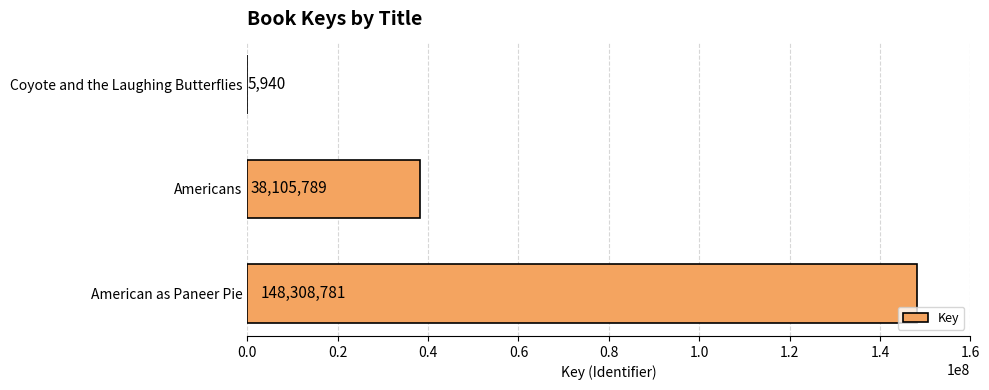

At which category does the chart reach its peak across all series?

American as Paneer Pie